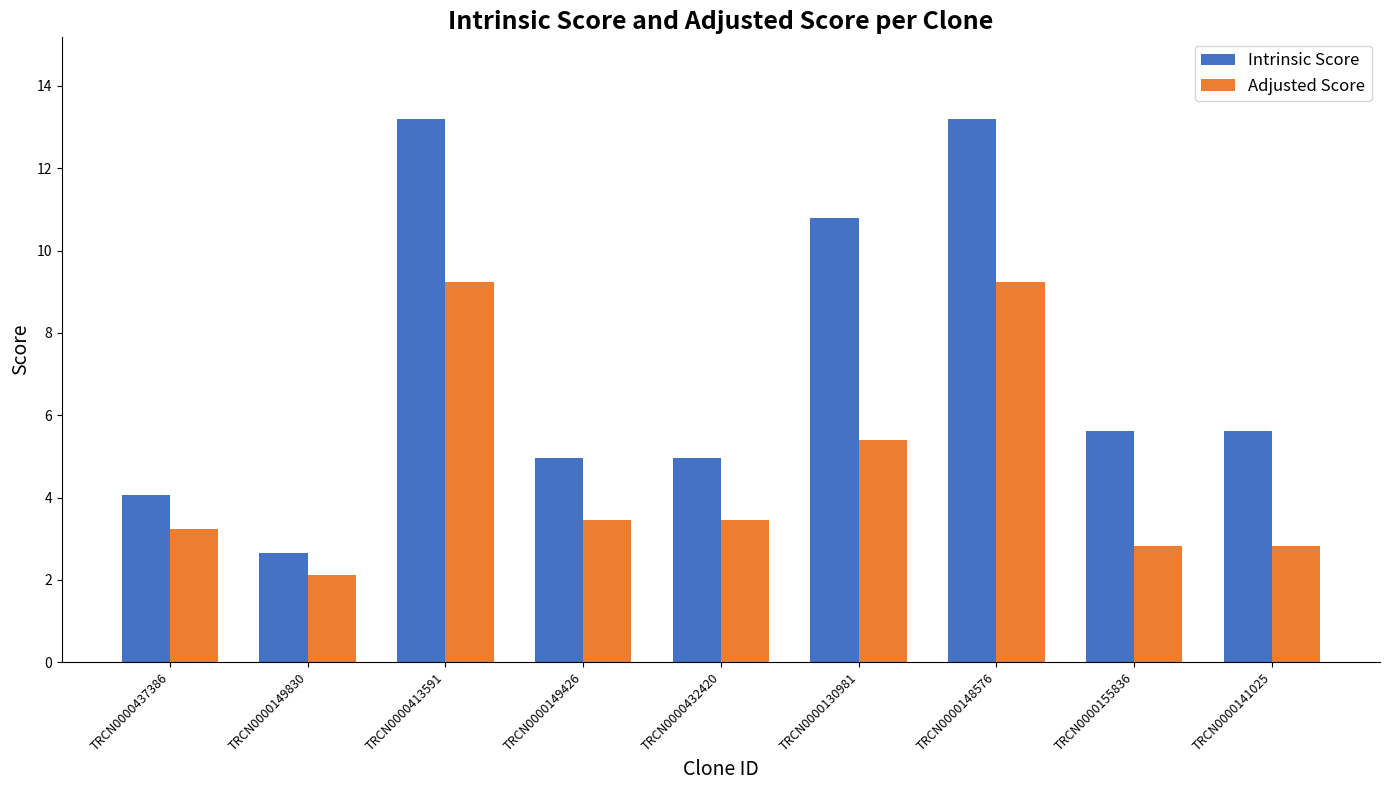

Are the bars horizontal?

No